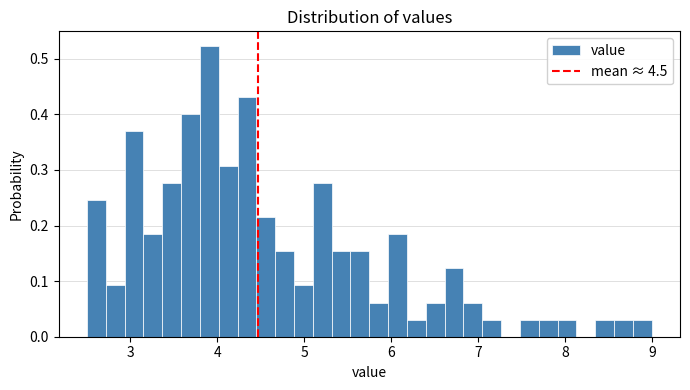

Around what value on the x-axis is the tallest bar? Give the approximate position of its centre, as read against the axis.

3.9